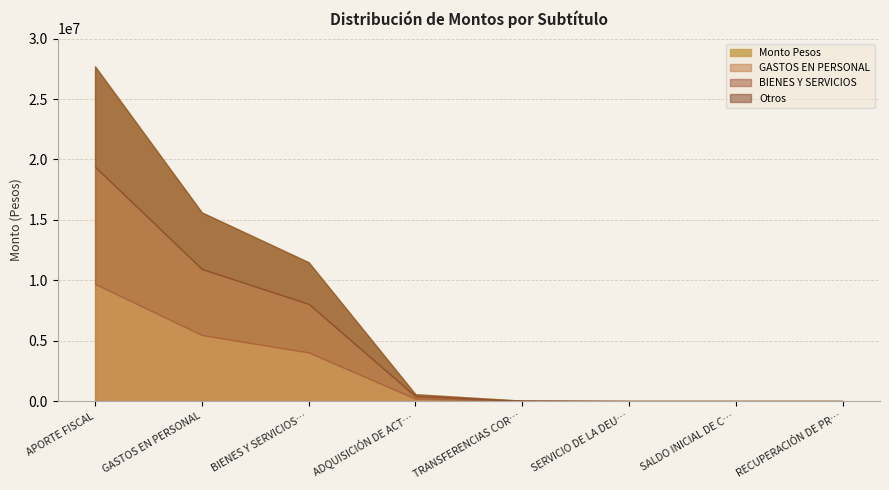

List the labels in order of value, largest first.

APORTE FISCAL, GASTOS EN PERSONAL, BIENES Y SERVICIOS DE CONSUMO, ADQUISICIÓN DE ACTIVOS NO FINANCIEROS, TRANSFERENCIAS CORRIENTES, RECUPERACIÓN DE PRESTAMOS, SALDO INICIAL DE CAJA, SERVICIO DE LA DEUDA